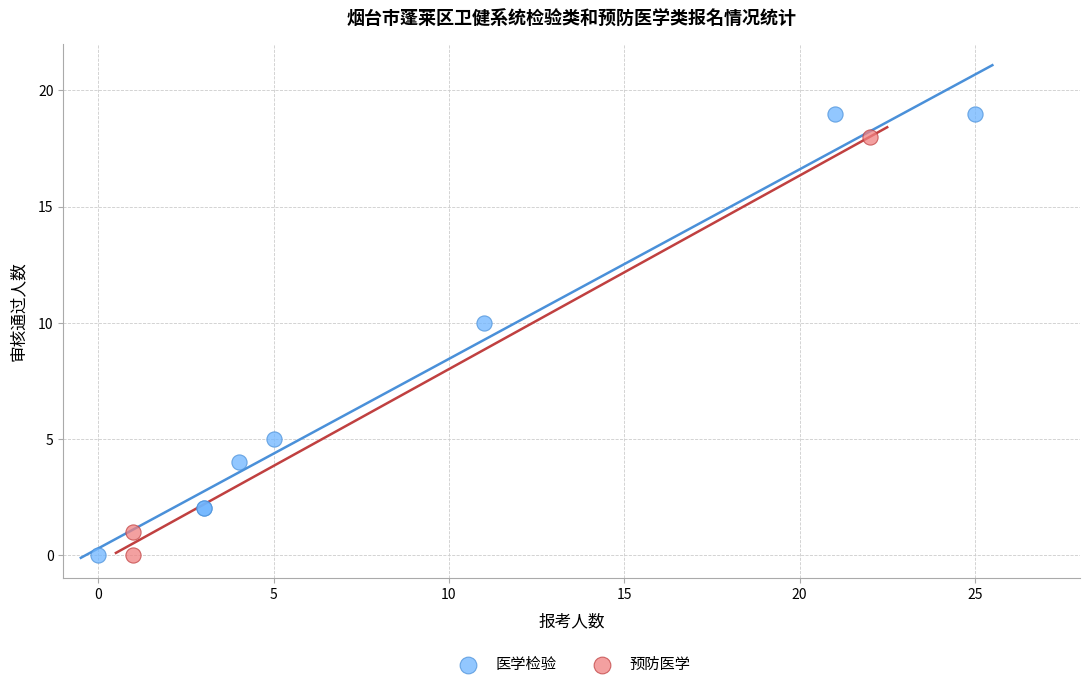

Which series reaches the maximum Y coordinate?

医学检验